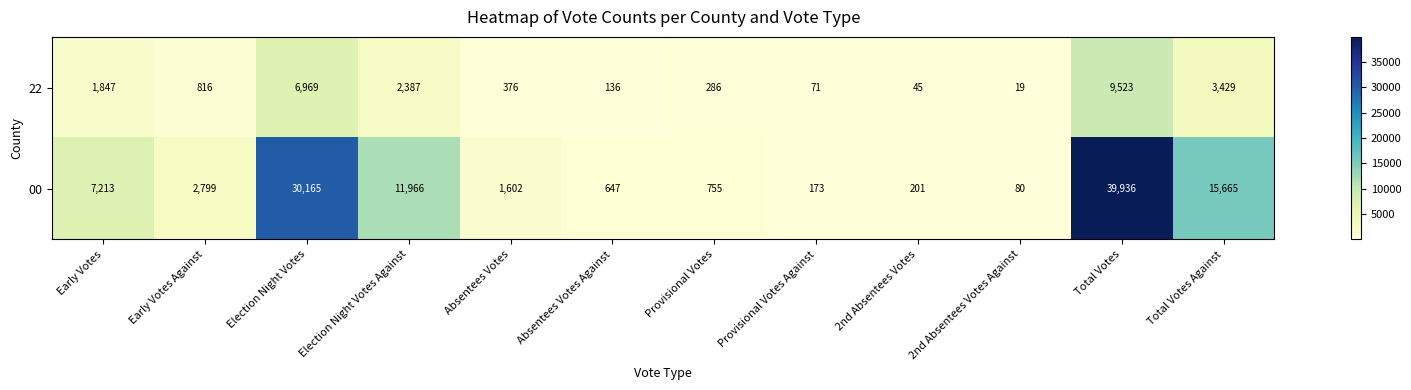

Is it true that 22 equals 1061 at Early Votes?

False